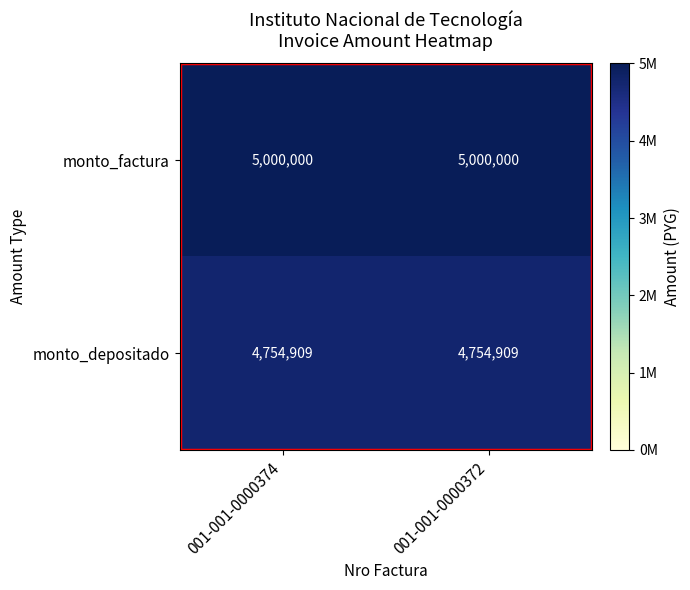

What is the average value of the monto_depositado series?

4754909